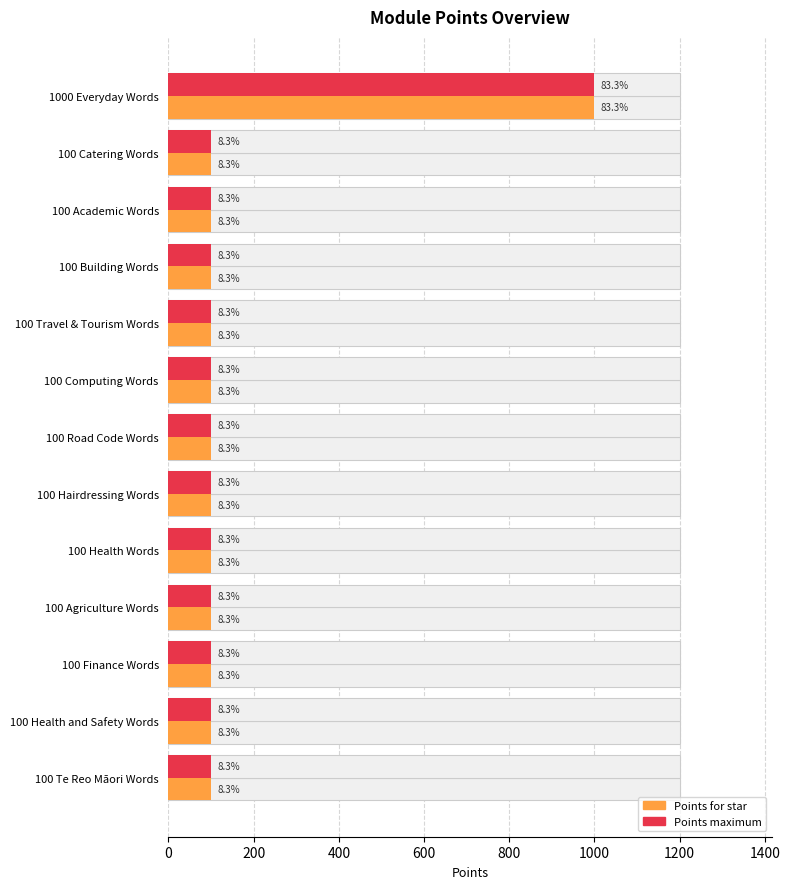

Reading left to right, list all the values displayed in this chart.

Points for star: 1000	100	100	100	100	100	100	100	100	100	100	100	100
Points maximum: 1000	100	100	100	100	100	100	100	100	100	100	100	100